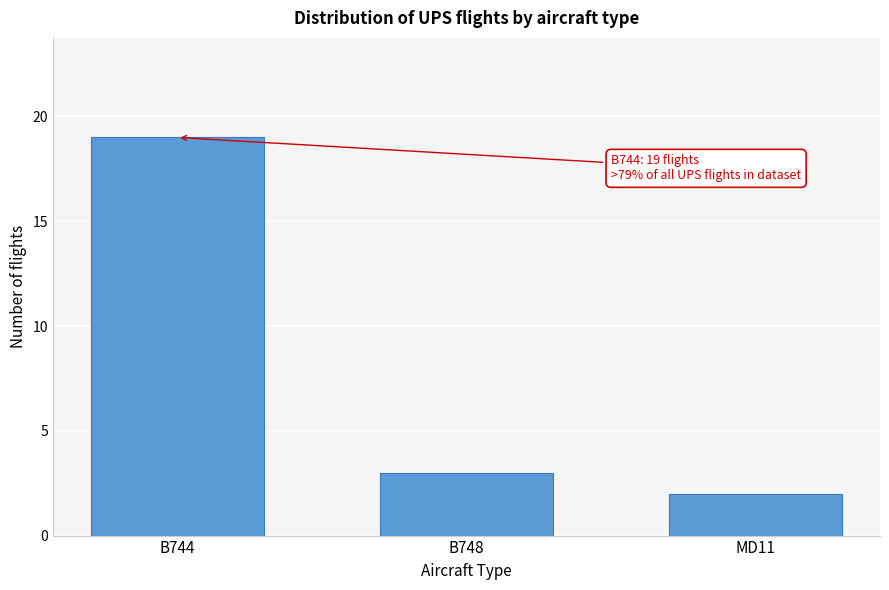

Reading left to right, list all the values displayed in this chart.

B744=19	B748=3	MD11=2